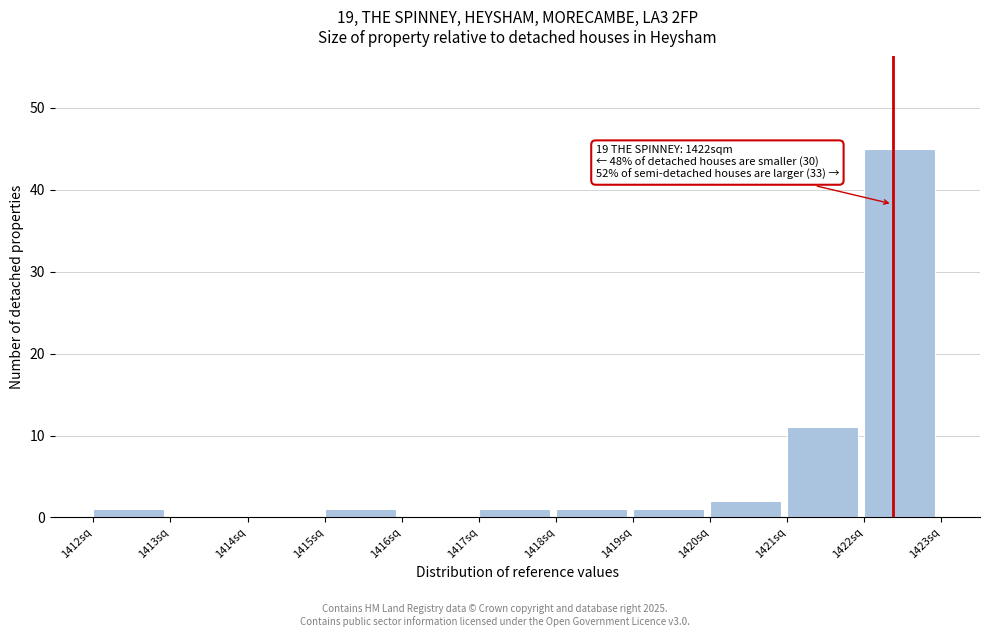

Which range on the x-axis has the tallest bar?

1422 to 1423